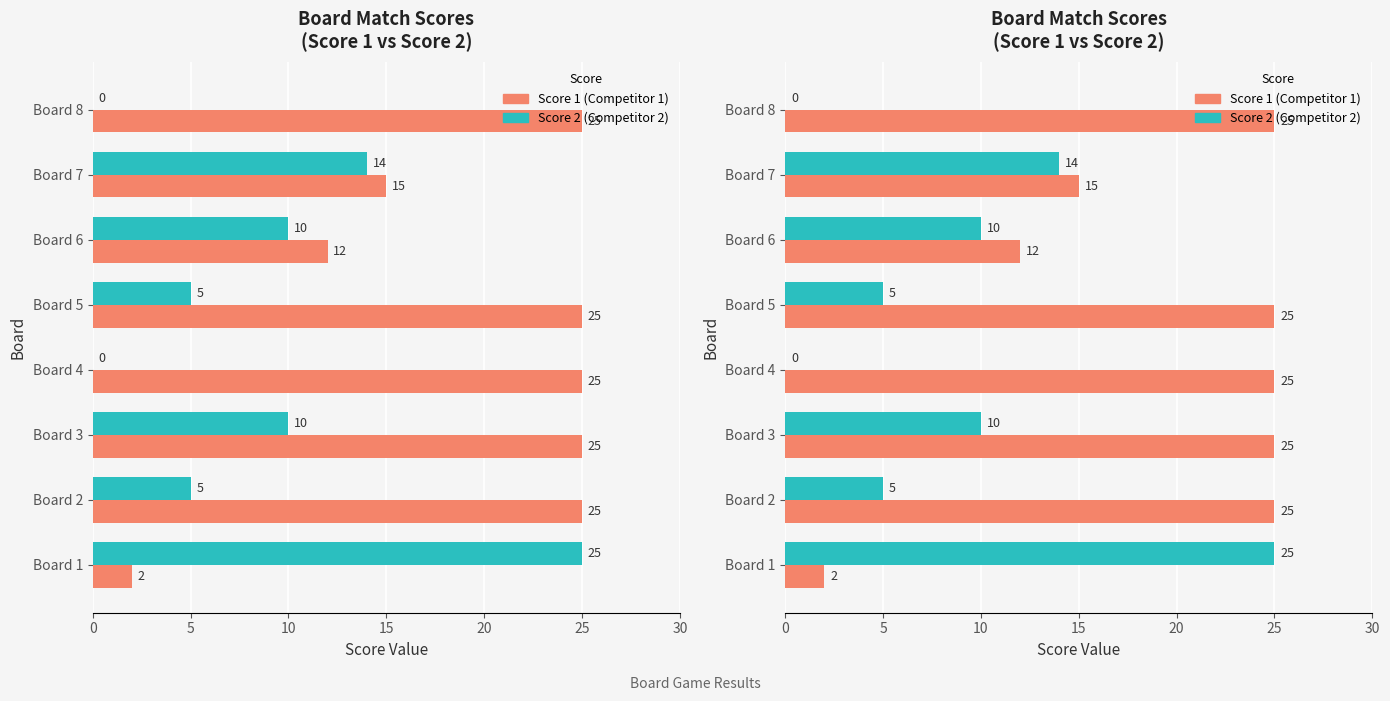

Which category has the highest value in the Score 1 (Comp 1) series?

Board 2